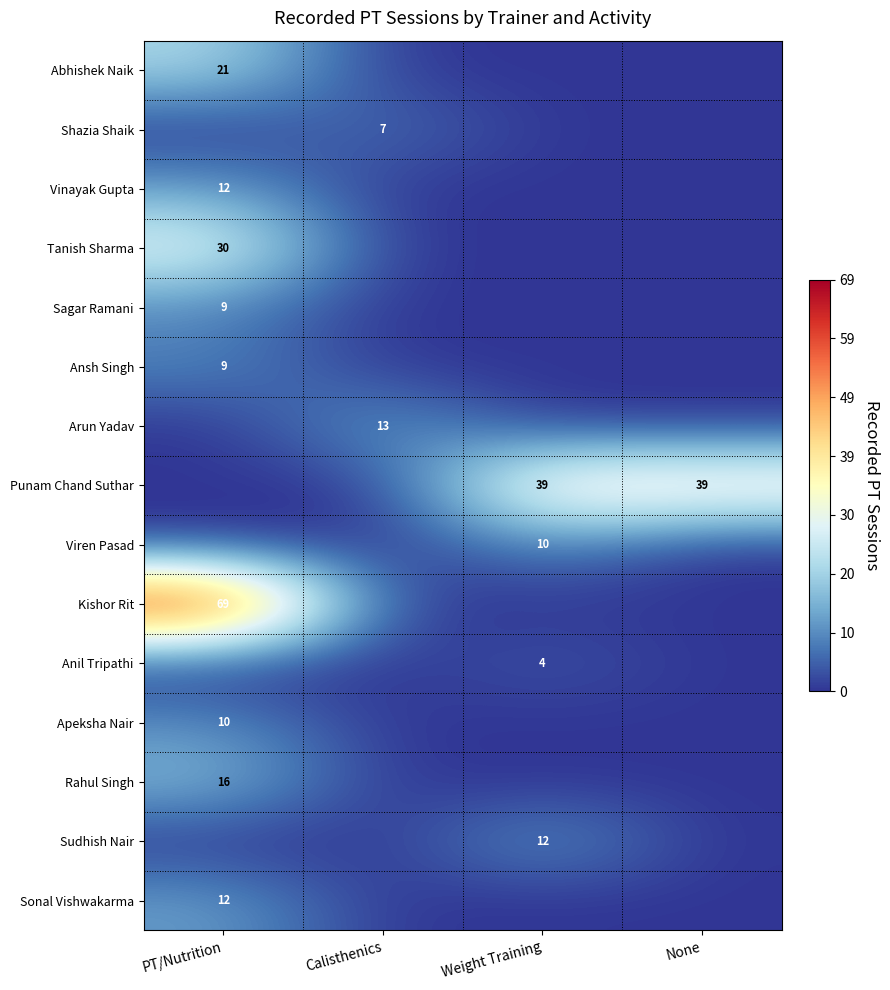

Between None and Weight Training, which is larger?

None